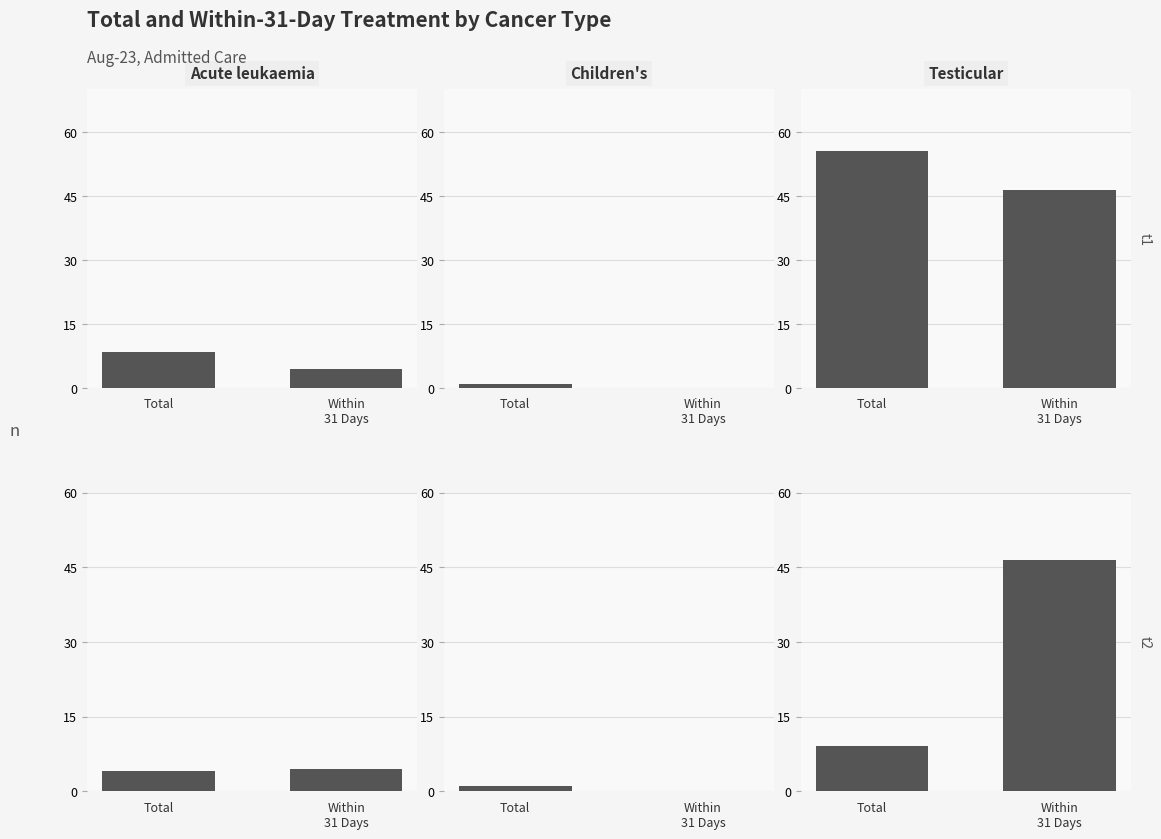

Count the number of data series in this chart.

6